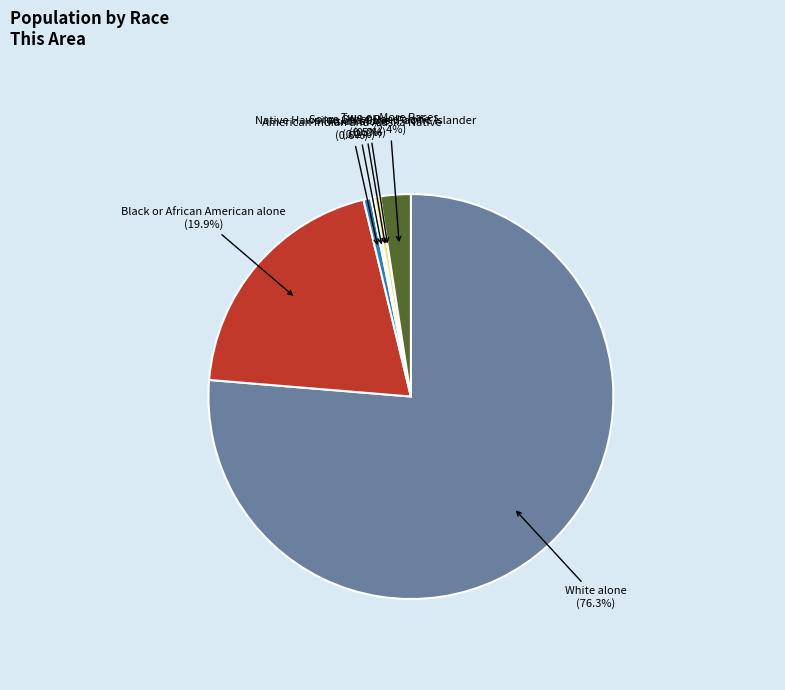

Which slice is the smallest?

Some Other Race alone